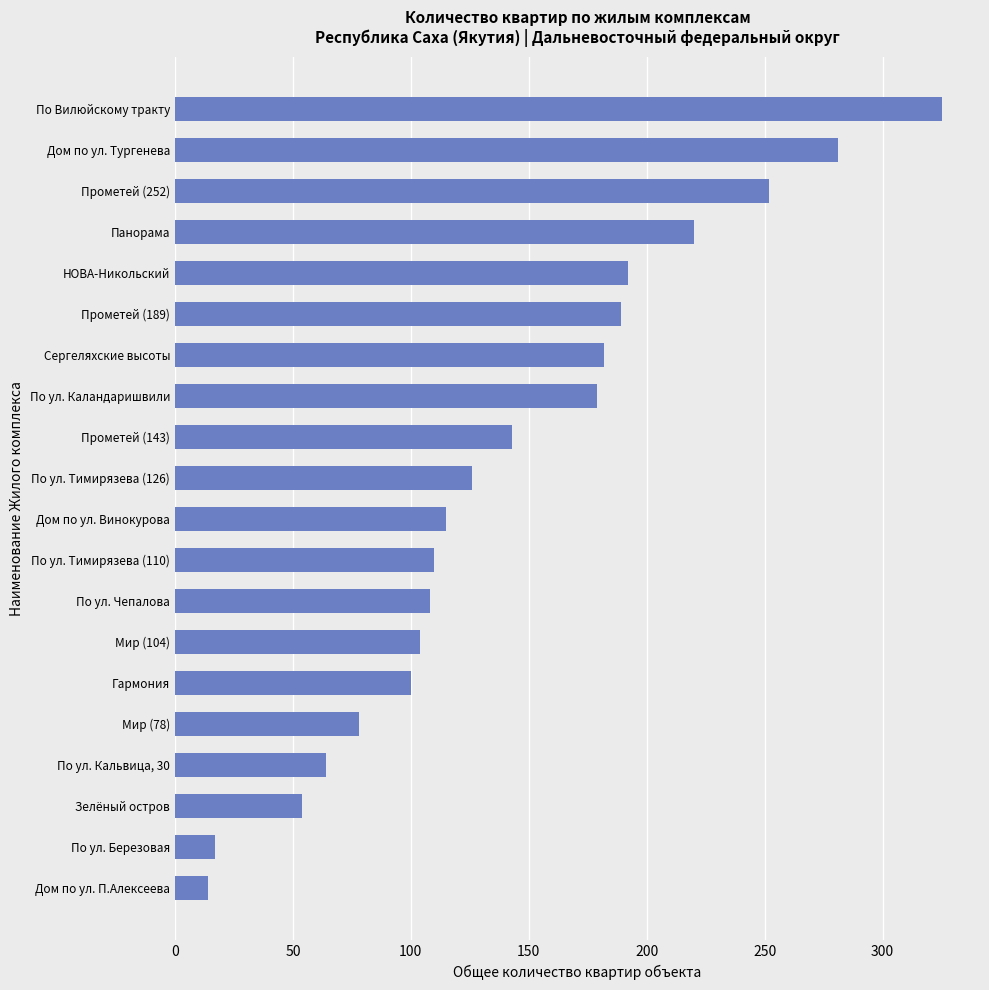

How many bars are there in total?

20